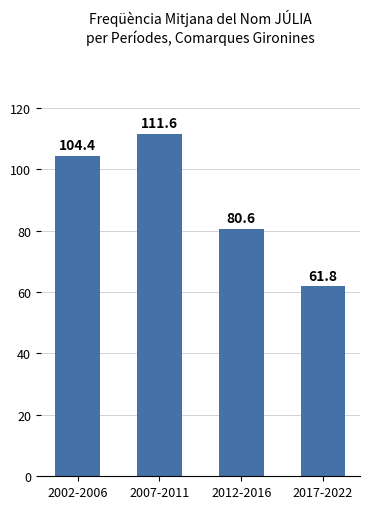

What is the approximate value at 2012-2016?

80.6